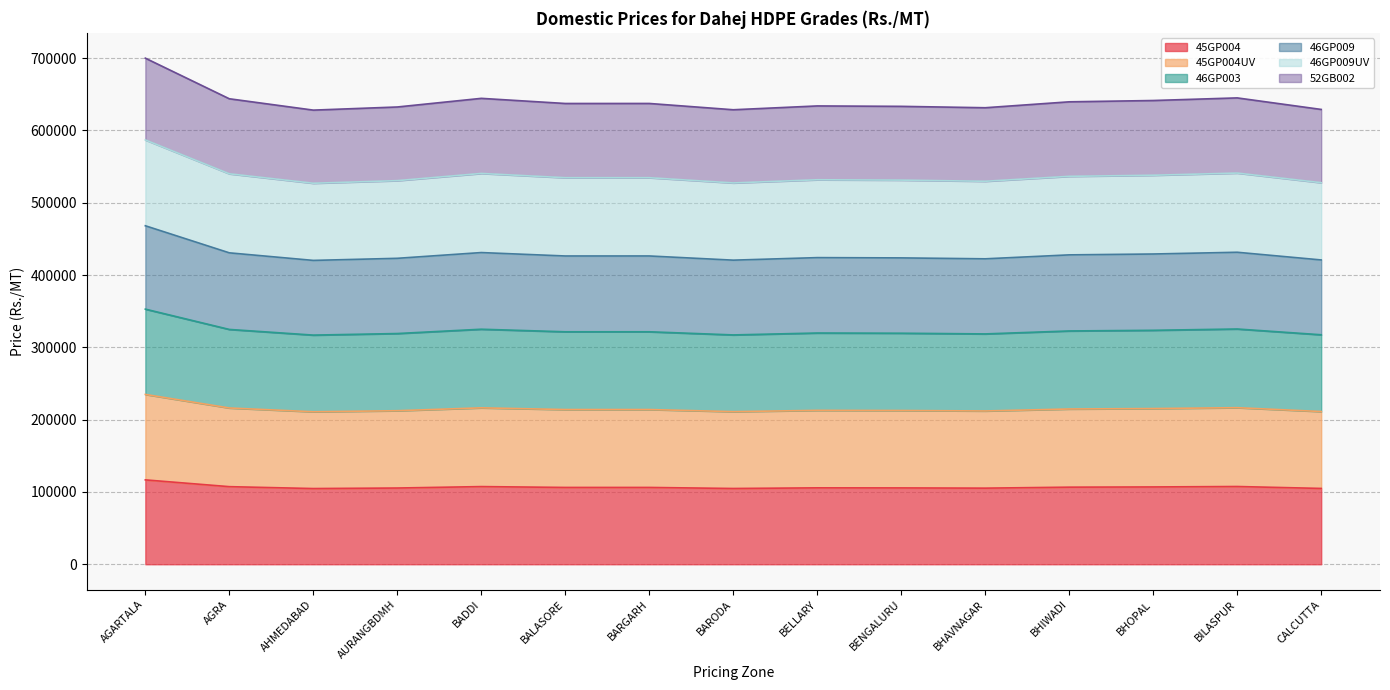

Where does the 45GP004 series first go above 106230?

AGARTALA